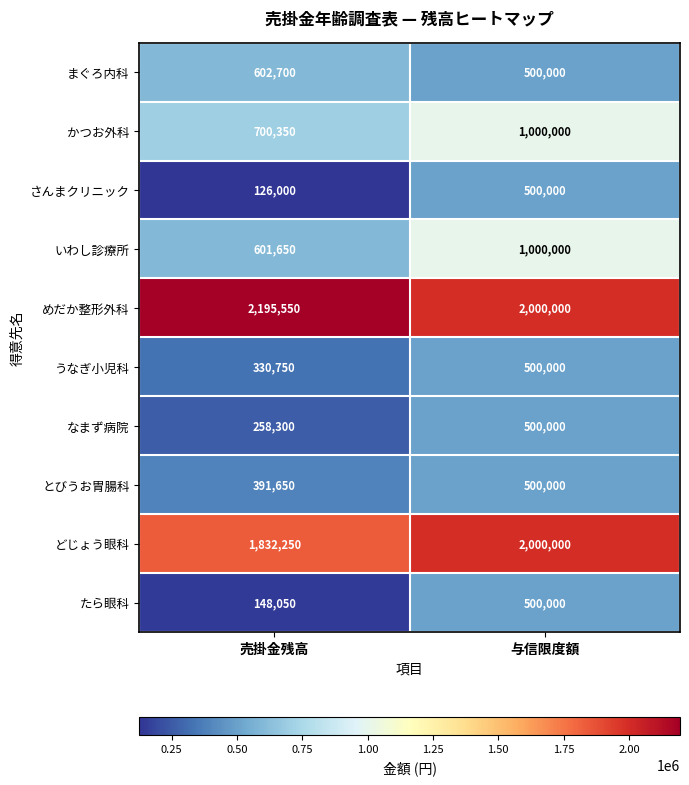

Between 売掛金残高 and 与信限度額, which series saw the biggest shift?

いわし診療所